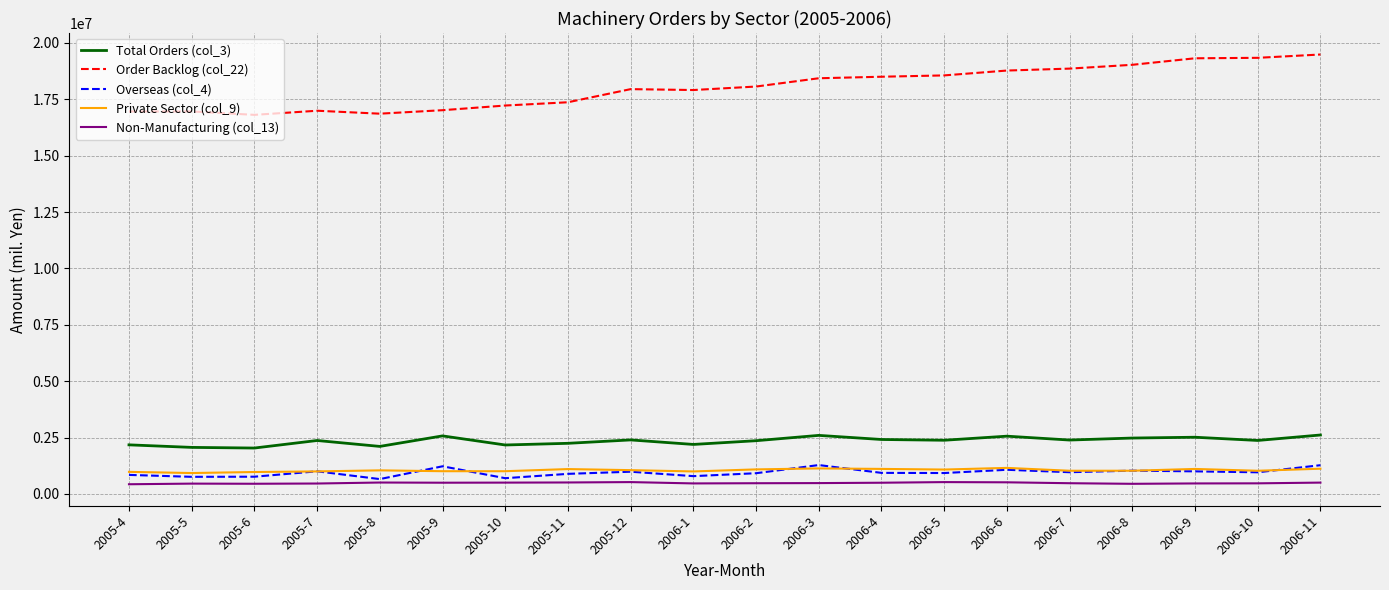

True or false: Non-Manufacturing (col_13) and Total Orders (col_3) intersect in this chart.

False